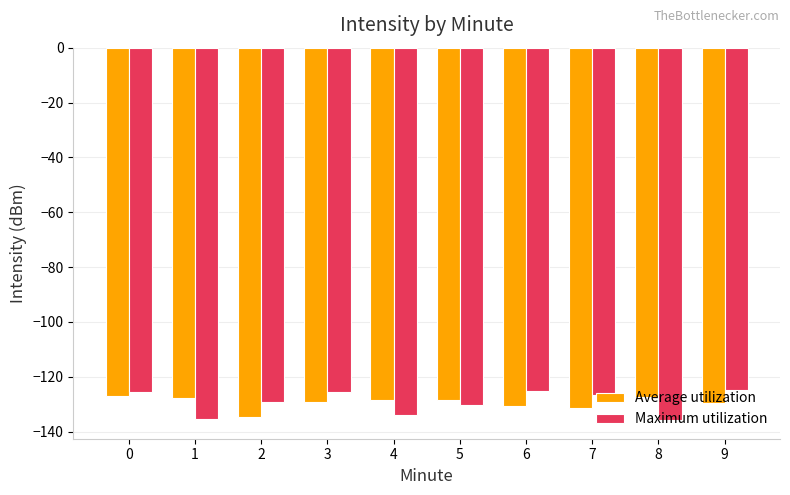

The value of Maximum utilization at 8 is -135.8. True or false?

True